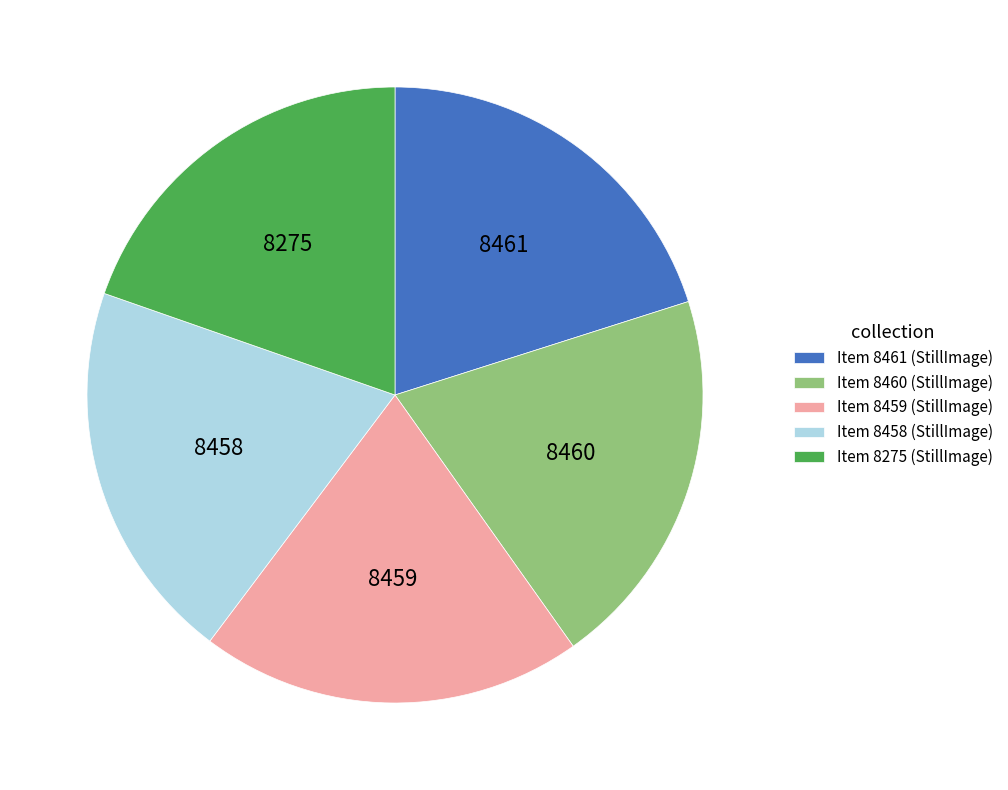

Does Item 8459 account for over 50% of the chart?

No